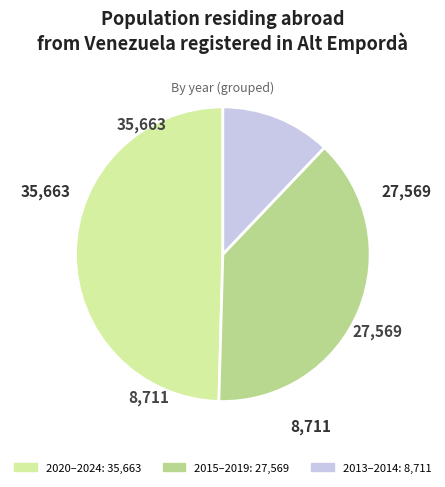

Is there a majority slice in this chart?

No